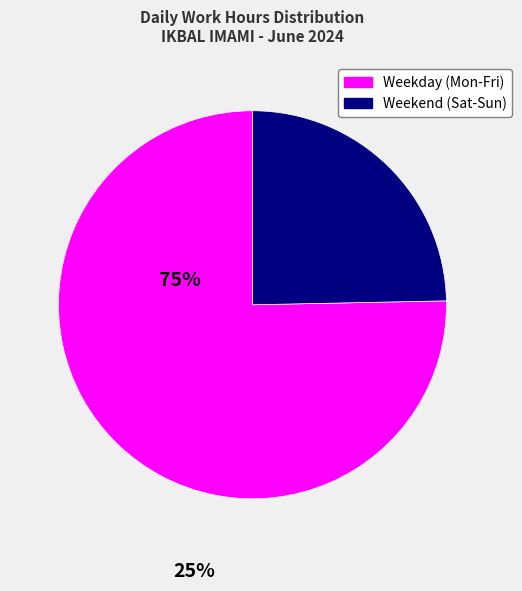

Does any single category account for the majority?

Yes